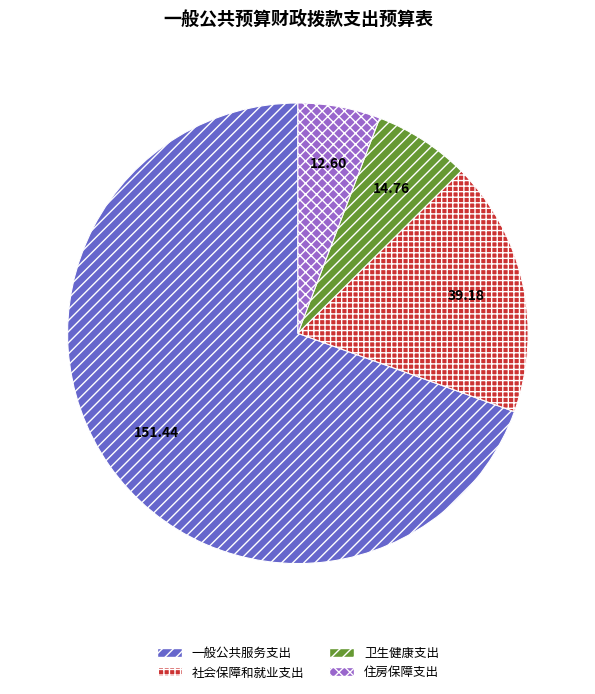

Combined, do 住房保障支出 and 卫生健康支出 account for over 50%?

No